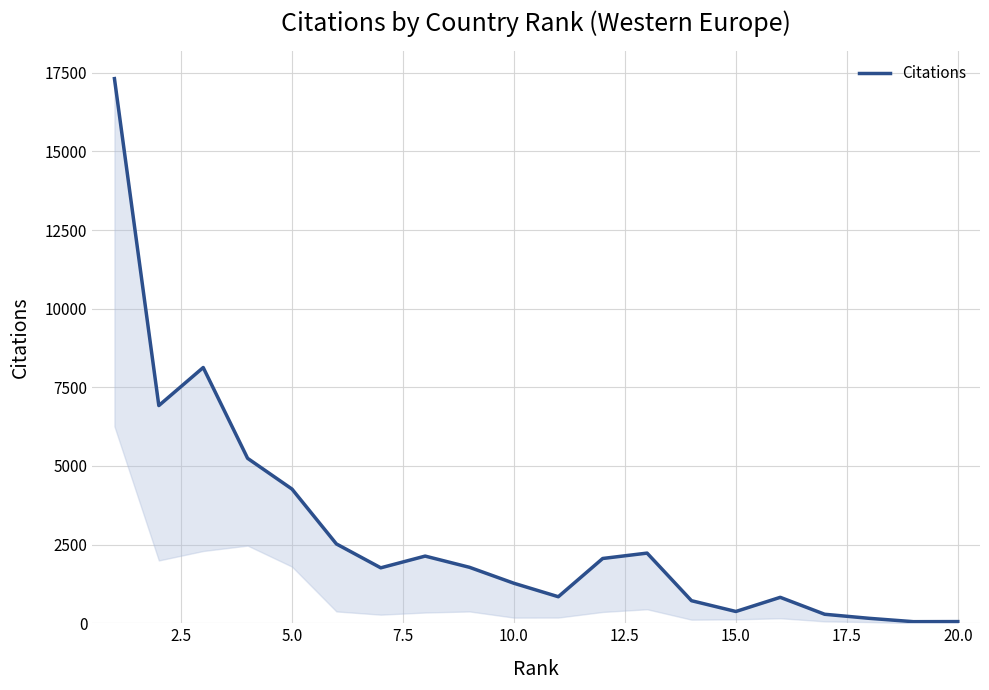

Count the number of categories in the chart.

20